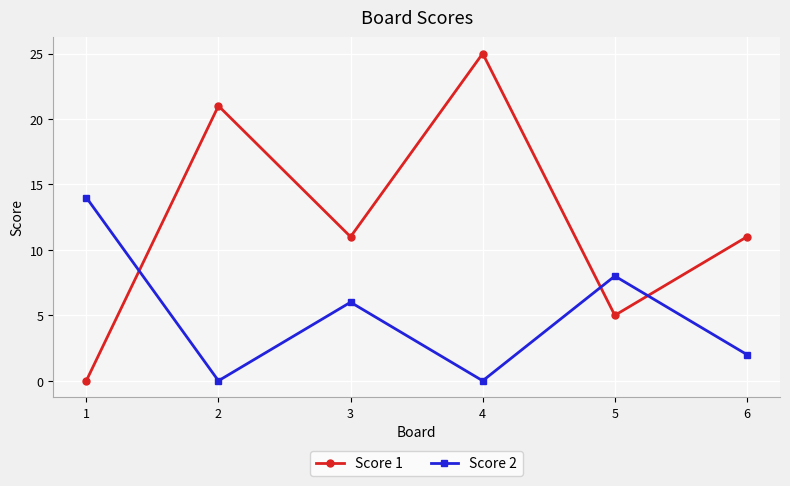

Between 3 and 4, which series saw the biggest shift?

Score 1